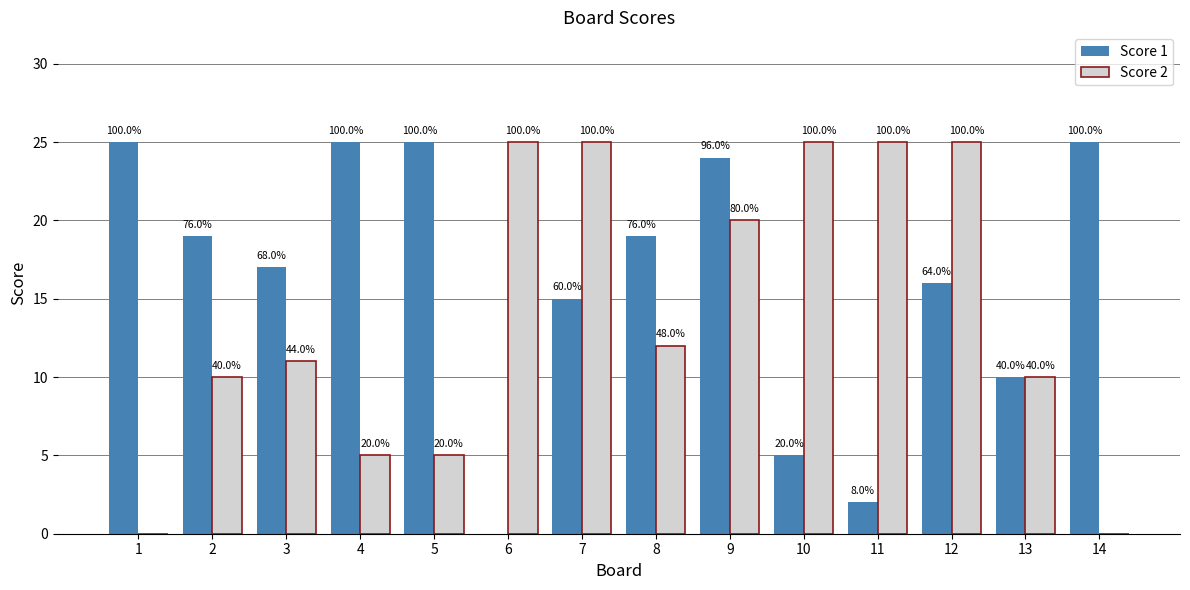

Rank the categories by Score 1 value from highest to lowest.

1, 4, 5, 14, 9, 2, 8, 3, 12, 7, 13, 10, 11, 6